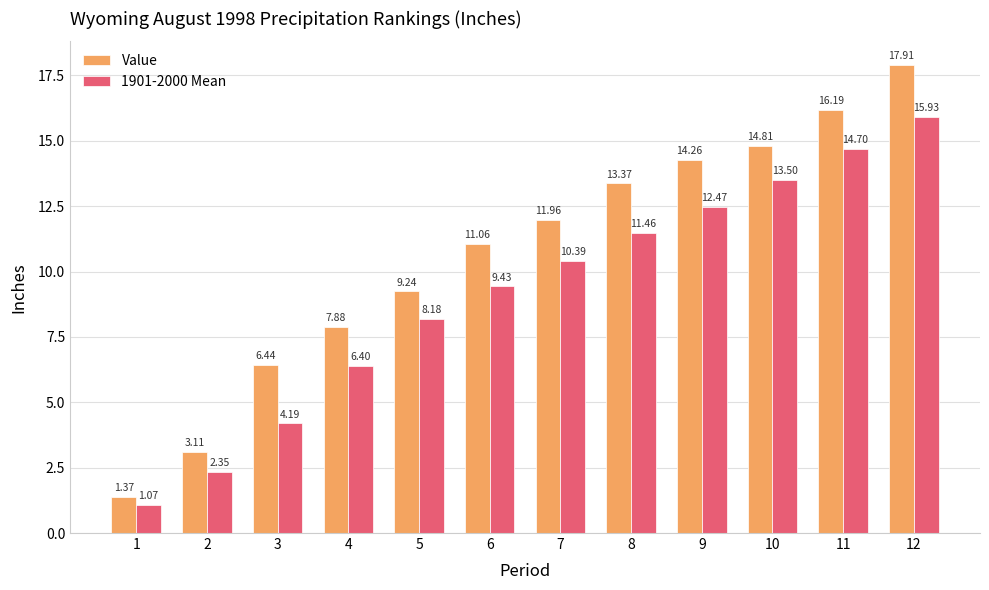

Is the value of 1901-2000 Mean at 11 greater than the value of Value at 1?

Yes